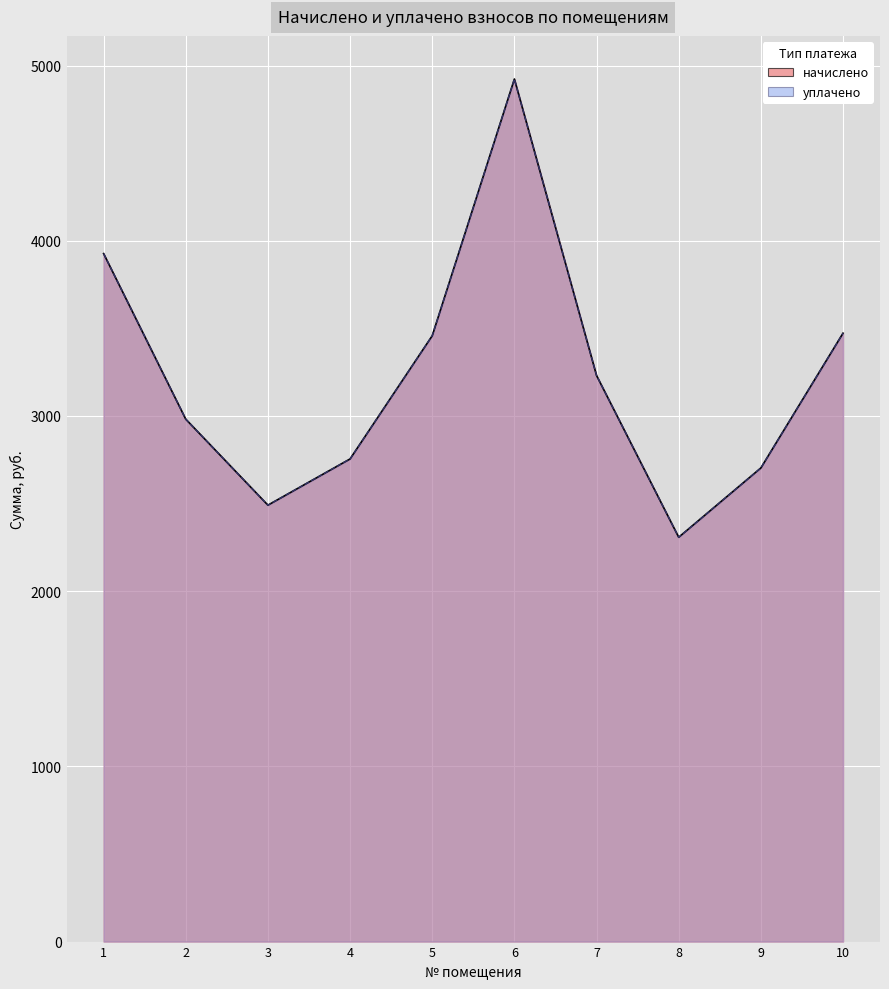

Is it true that уплачено equals 4923.1 at 6?

True